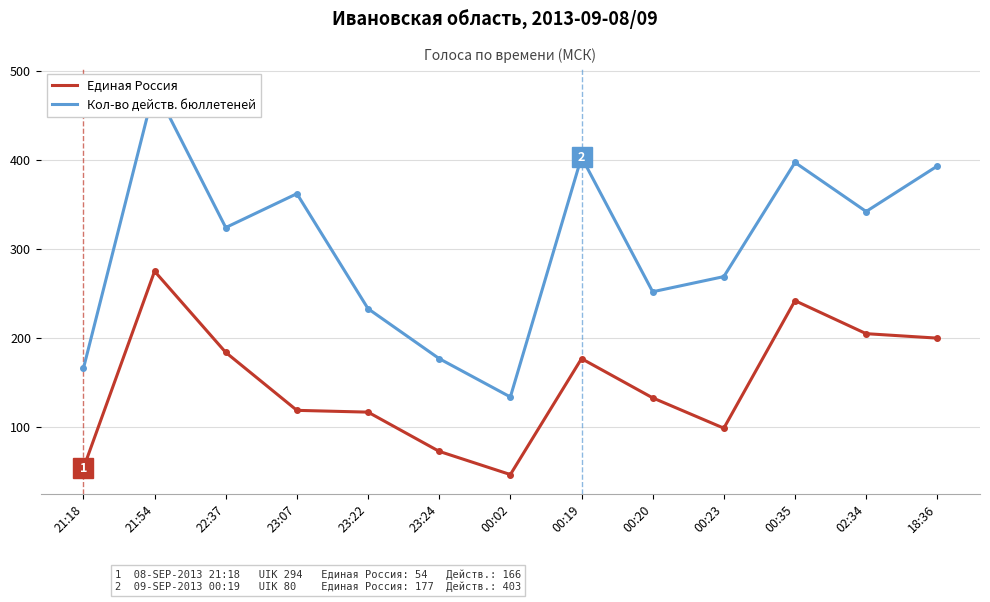

True or false: Кол-во действ. бюллетеней and Единая Россия cross at least once.

False